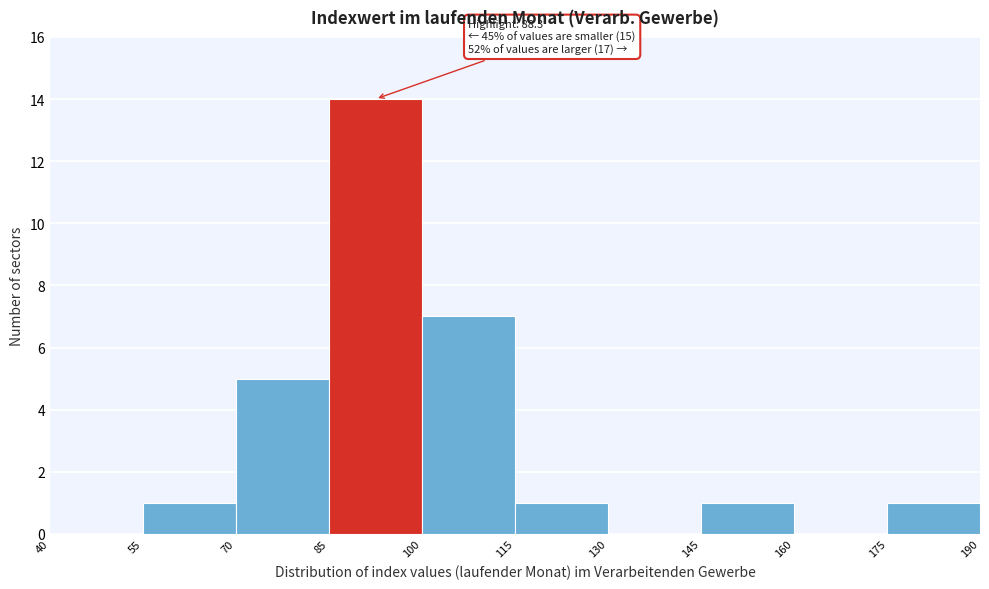

Over which range of the x-axis is the bar tallest?

85 to 100